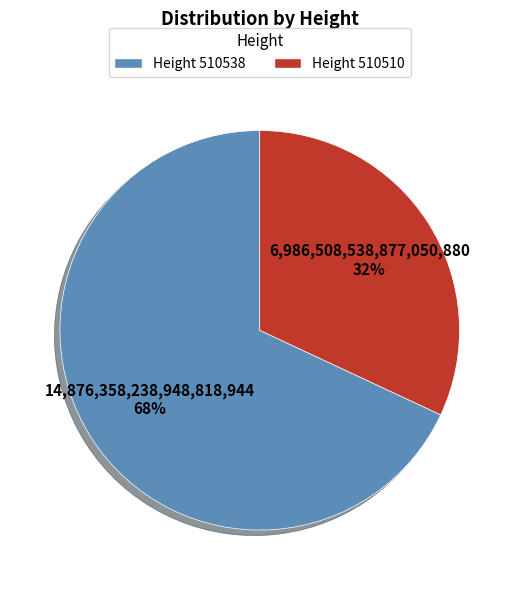

How many segments does this pie chart have?

2